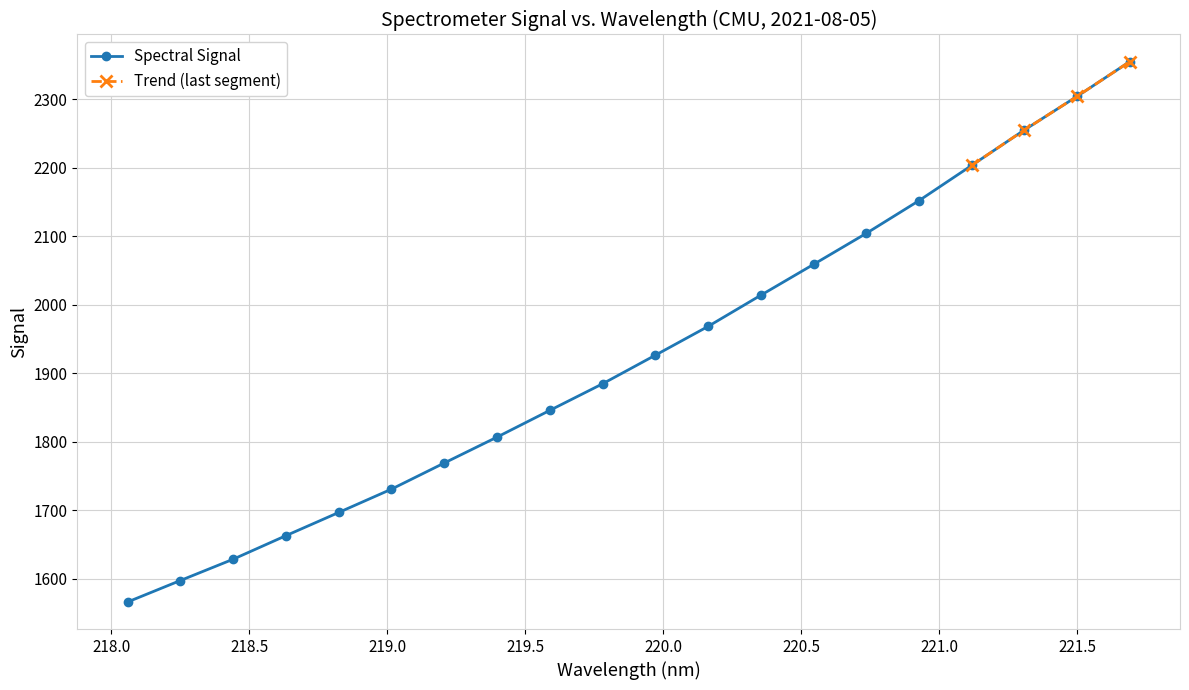

How many data points does each series have?

20